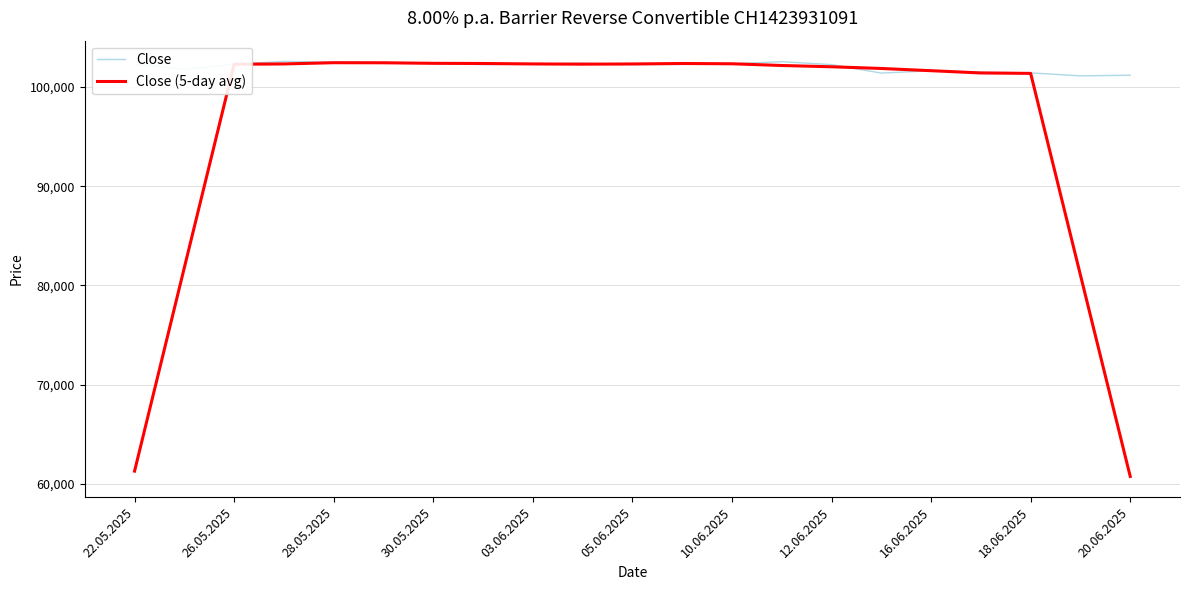

After their last crossing, which series has the higher values: Close or Close (5-day avg)?

Close